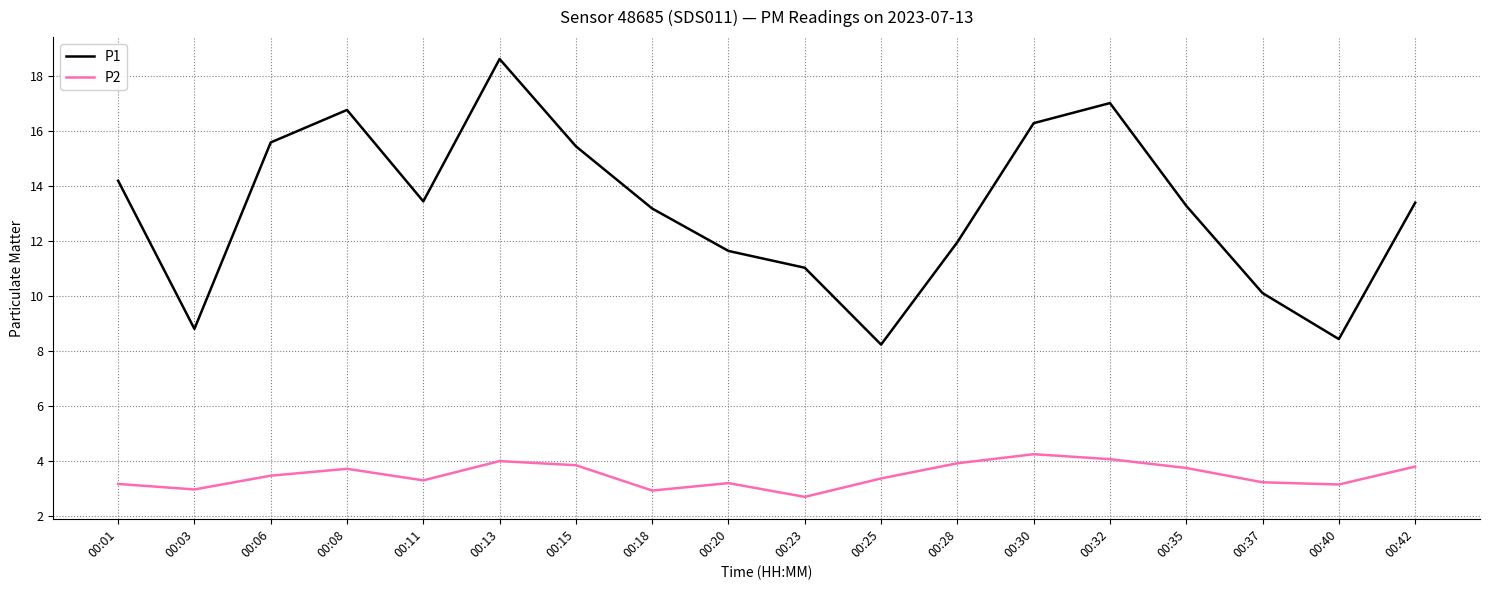

The P1 series shows 11.9 at 00:28. True or false?

True